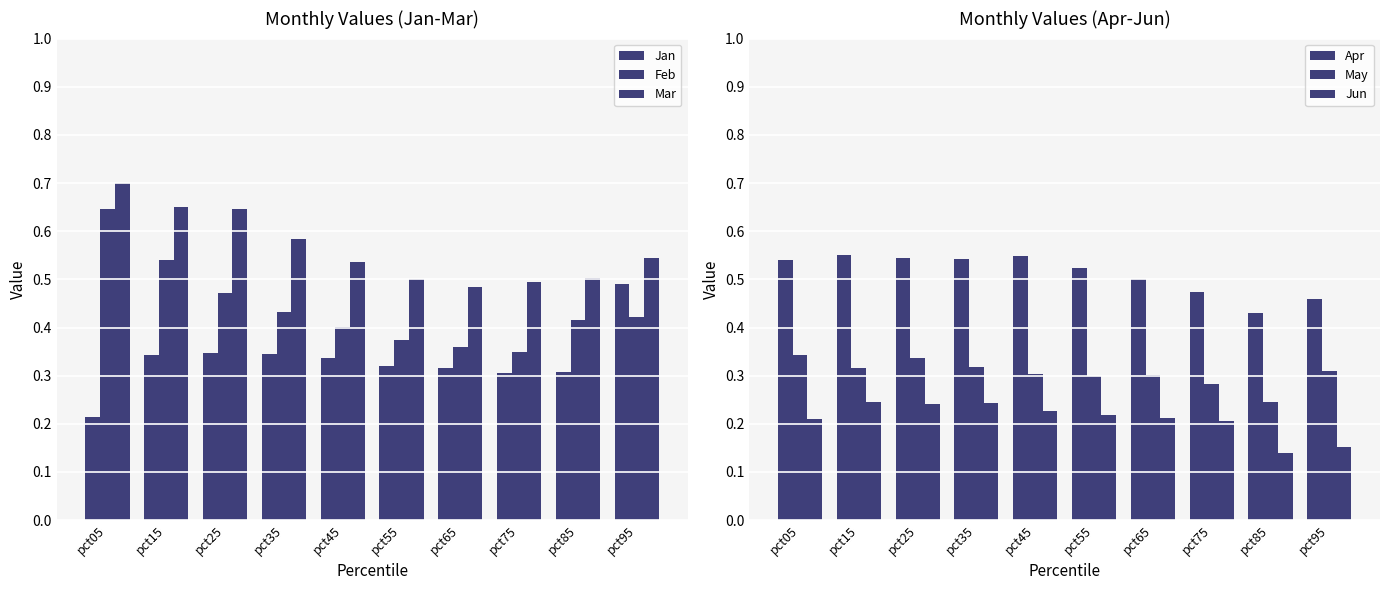

What is the difference between the second highest and second lowest values in the Feb series?

0.2